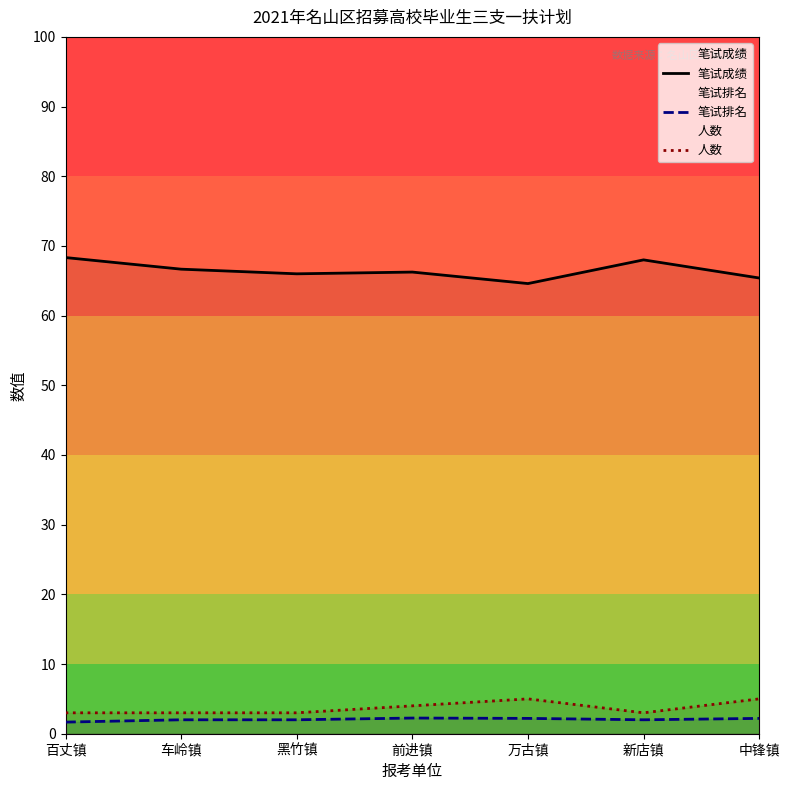

What value does the 笔试成绩 series have at 前进镇?

66.2